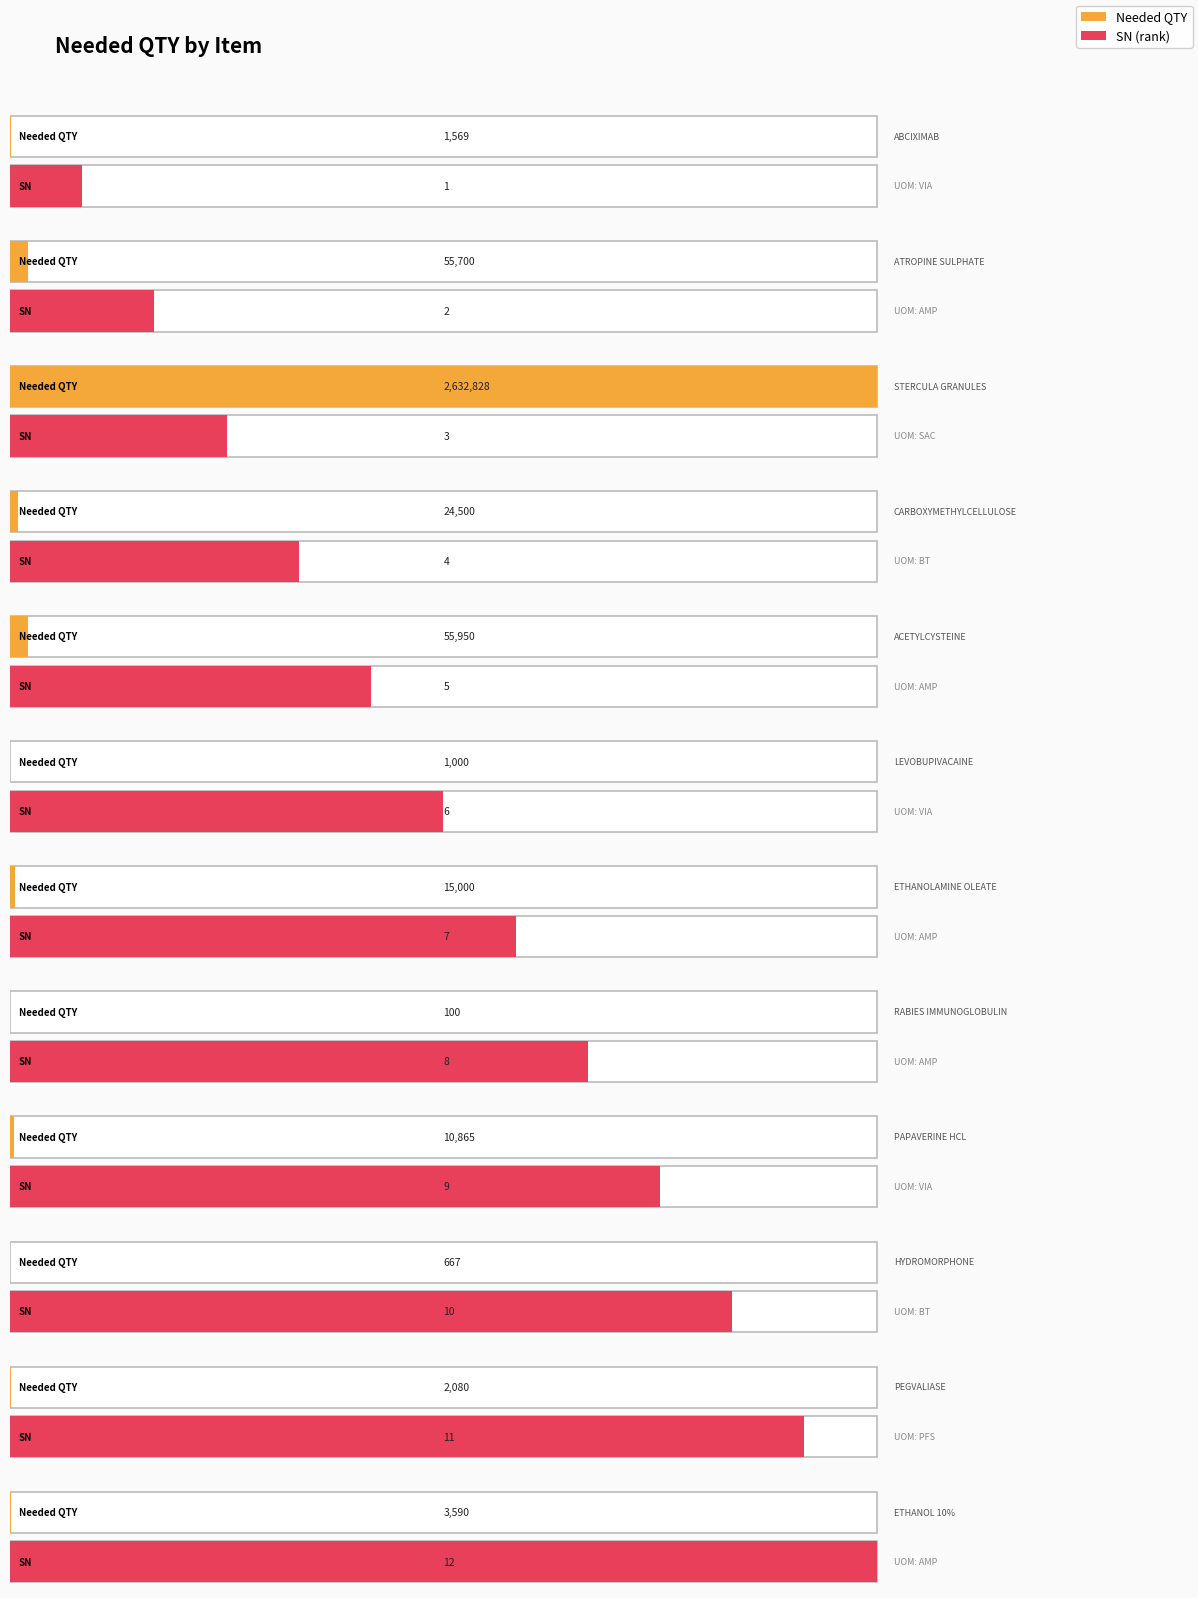

How many values are below 10865?

6